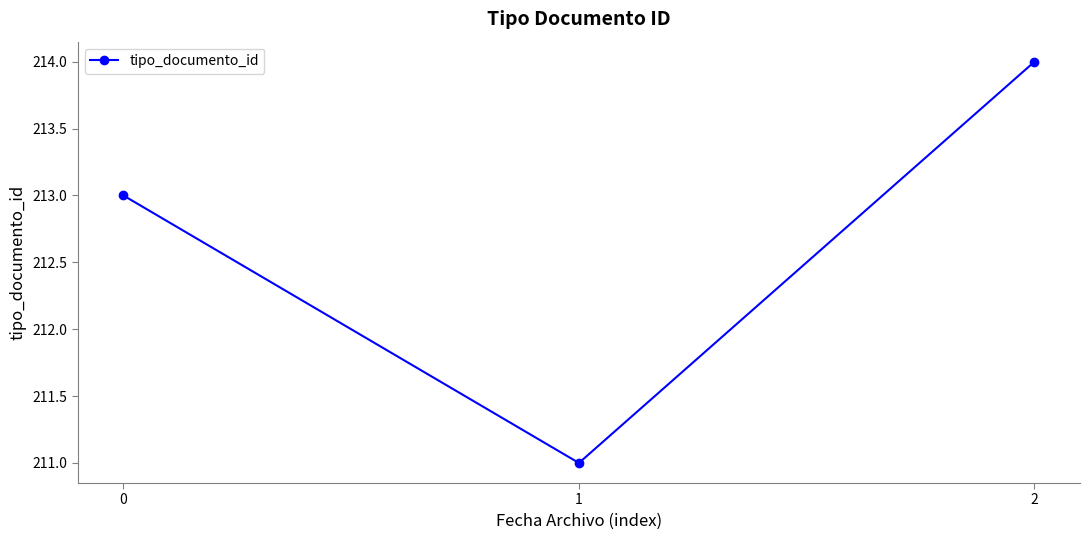

Does the chart have visible grid lines?

No